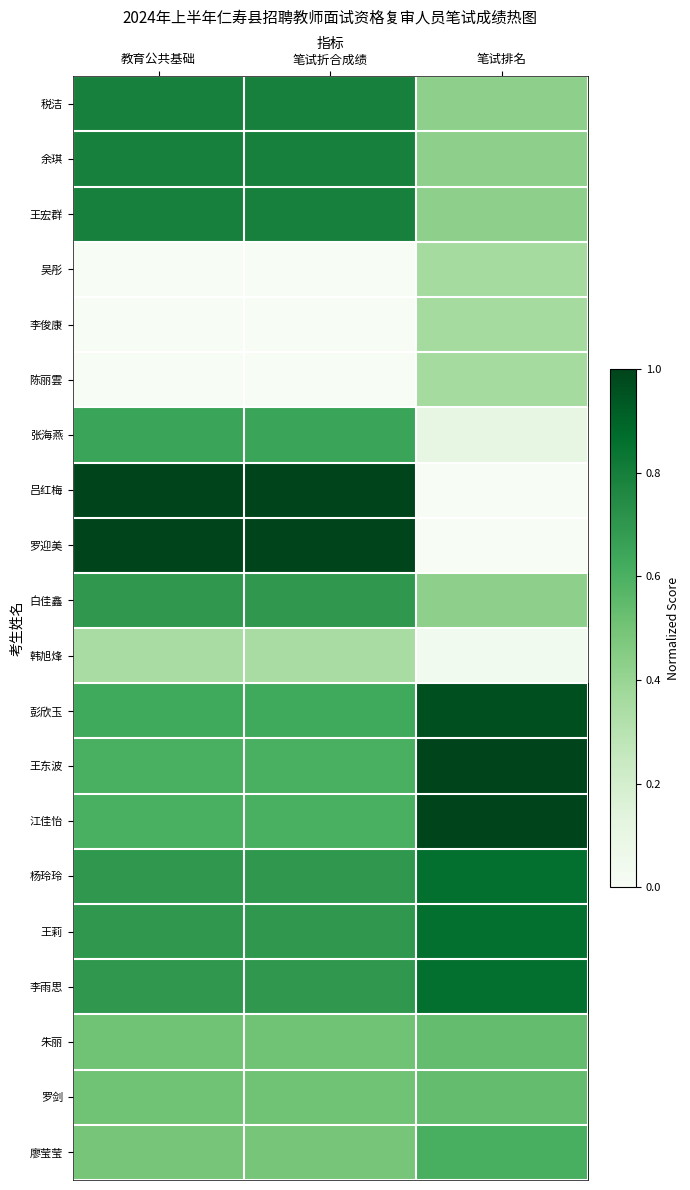

Reading left to right, transcribe all the data shown in this chart.

税洁: 教育公共基础=0.8	笔试折合成绩=0.8	笔试排名=0.4
余琪: 教育公共基础=0.8	笔试折合成绩=0.8	笔试排名=0.4
王宏群: 教育公共基础=0.8	笔试折合成绩=0.8	笔试排名=0.4
吴彤: 教育公共基础=0.0	笔试折合成绩=0.0	笔试排名=0.4
李俊康: 教育公共基础=0.0	笔试折合成绩=0.0	笔试排名=0.4
陈丽雲: 教育公共基础=0.0	笔试折合成绩=0.0	笔试排名=0.4
张海燕: 教育公共基础=0.7	笔试折合成绩=0.7	笔试排名=0.1
吕红梅: 教育公共基础=1.0	笔试折合成绩=1.0	笔试排名=0.0
罗迎美: 教育公共基础=1.0	笔试折合成绩=1.0	笔试排名=0.0
白佳鑫: 教育公共基础=0.7	笔试折合成绩=0.7	笔试排名=0.4
韩旭烽: 教育公共基础=0.3	笔试折合成绩=0.3	笔试排名=0.0
彭欣玉: 教育公共基础=0.6	笔试折合成绩=0.6	笔试排名=1.0
王东波: 教育公共基础=0.6	笔试折合成绩=0.6	笔试排名=1.0
江佳怡: 教育公共基础=0.6	笔试折合成绩=0.6	笔试排名=1.0
杨玲玲: 教育公共基础=0.7	笔试折合成绩=0.7	笔试排名=0.9
王莉: 教育公共基础=0.7	笔试折合成绩=0.7	笔试排名=0.9
李雨思: 教育公共基础=0.7	笔试折合成绩=0.7	笔试排名=0.9
朱丽: 教育公共基础=0.5	笔试折合成绩=0.5	笔试排名=0.5
罗剑: 教育公共基础=0.5	笔试折合成绩=0.5	笔试排名=0.5
廖莹莹: 教育公共基础=0.5	笔试折合成绩=0.5	笔试排名=0.6